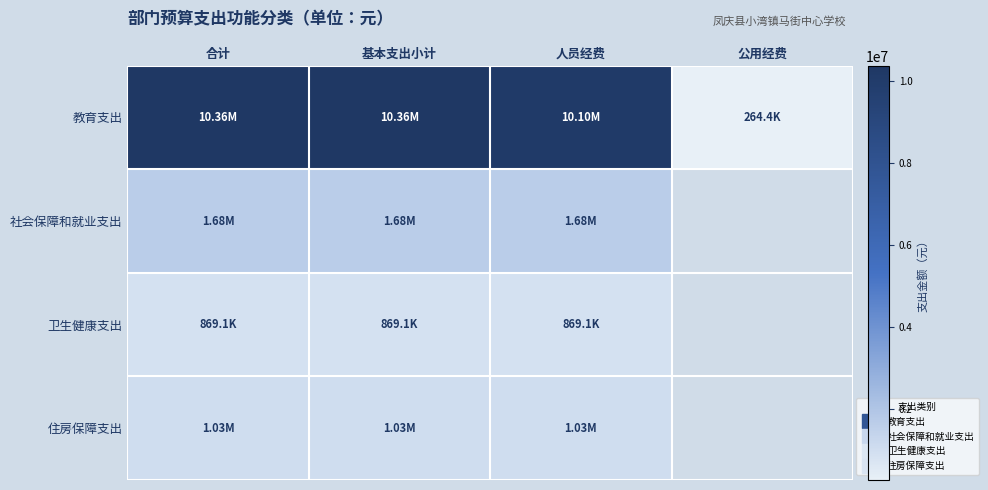

Reading left to right, transcribe all the data shown in this chart.

教育支出: 合计=10363590.4	基本支出小计=10363590.4	人员经费=10099208.4	公用经费=264382.0
社会保障和就业支出: 合计=1682200.2	基本支出小计=1682200.2	人员经费=1682200.2	公用经费=0.0
卫生健康支出: 合计=869128.0	基本支出小计=869128.0	人员经费=869128.0	公用经费=0.0
住房保障支出: 合计=1026672.0	基本支出小计=1026672.0	人员经费=1026672.0	公用经费=0.0